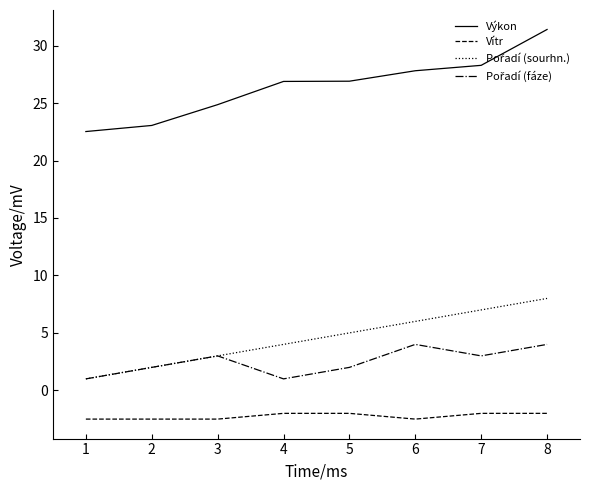

The Vítr series shows -3.6 at 5. True or false?

False